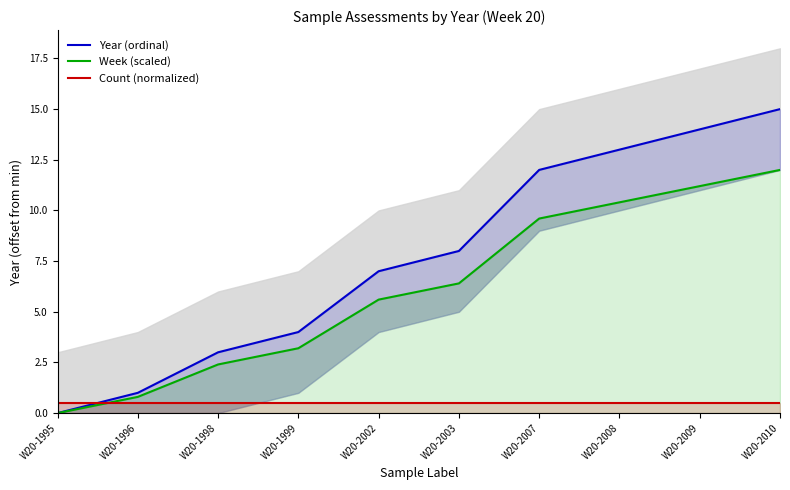

True or false: Week (scaled) and Year (ordinal) intersect in this chart.

False